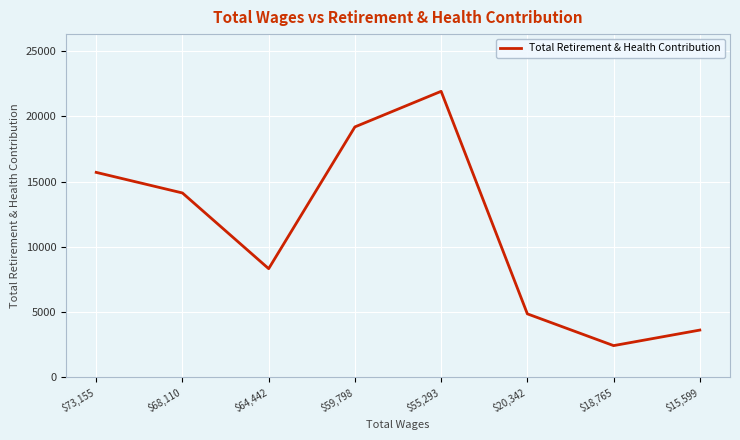

At which label does the data first exceed 14129?

$73,155